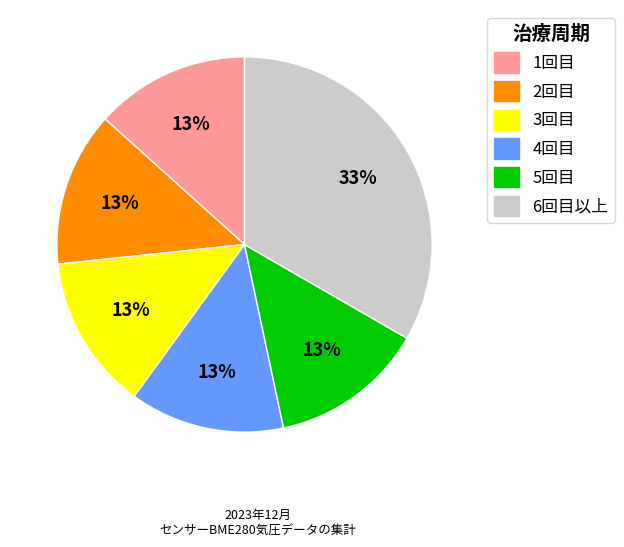

Which slice is the largest?

6回目以上